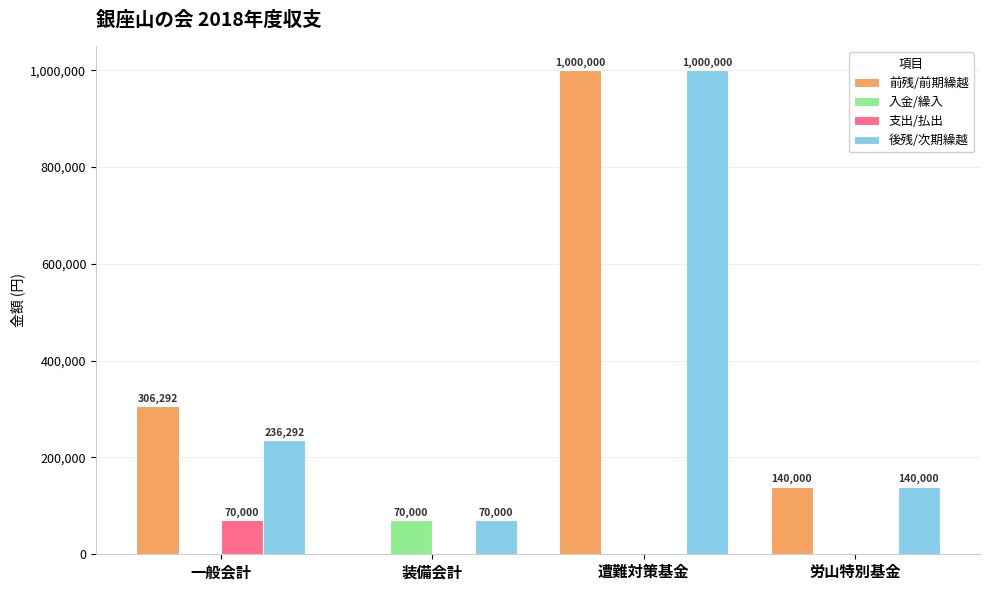

How many series are shown in this chart?

4